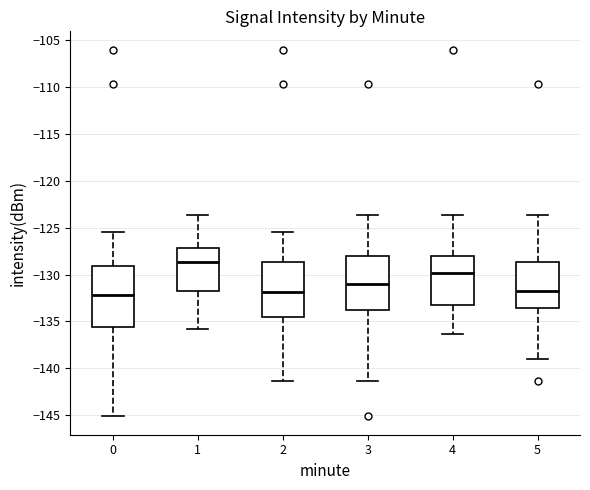

Which box is the tallest, from its lower edge to its upper edge?

0